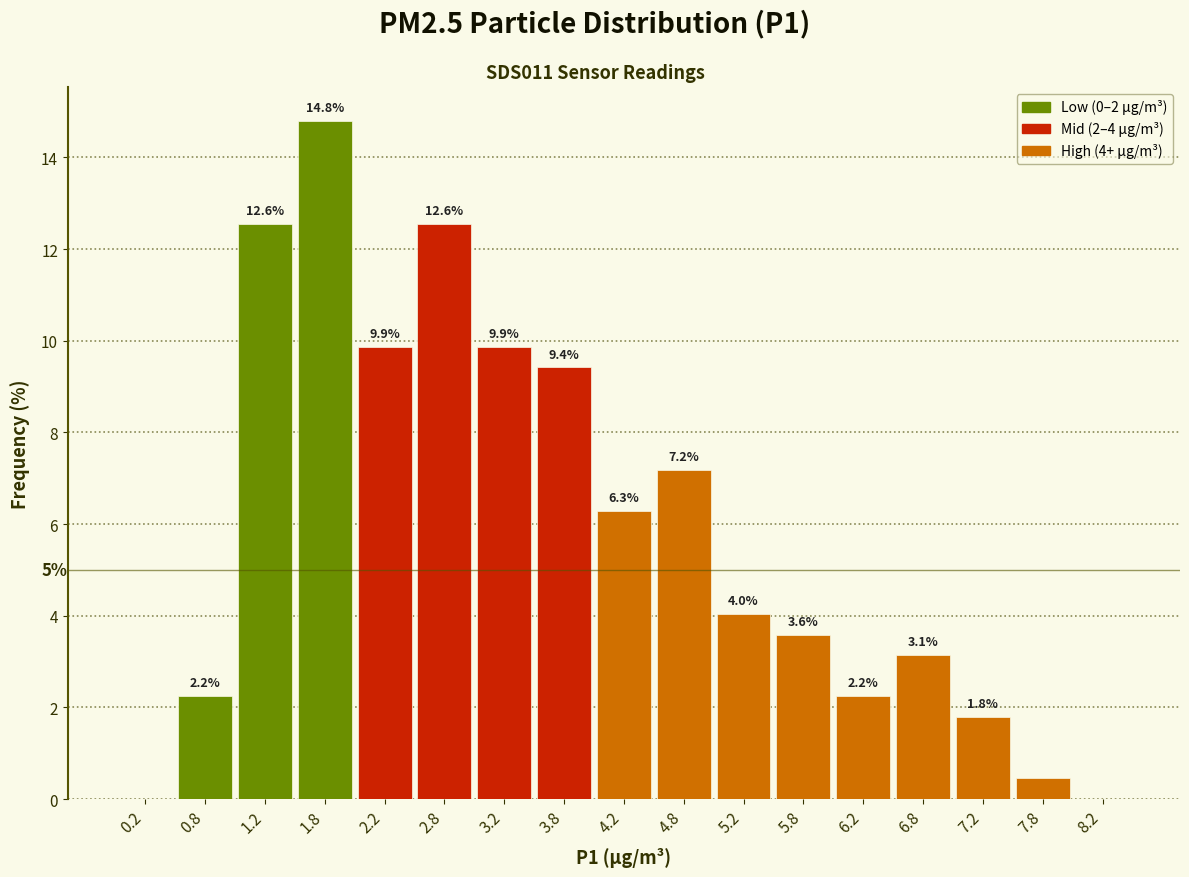

Which range on the x-axis has the tallest bar?

1.5 to 2.0